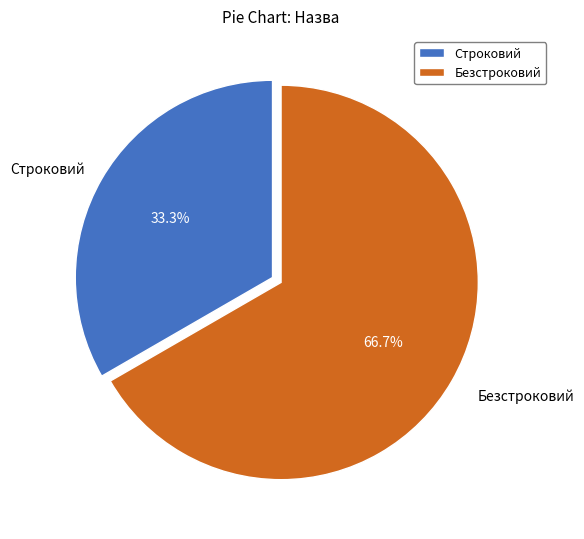

To the nearest percent, what portion does Безстроковий represent?

67%